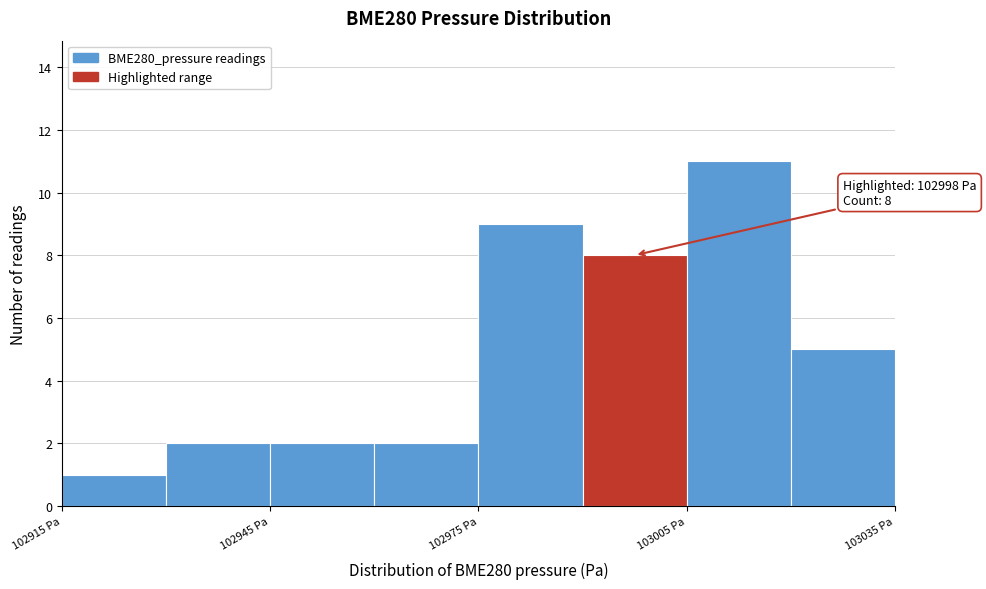

Around what value on the x-axis is the tallest bar? Give the approximate position of its centre, as read against the axis.

103015